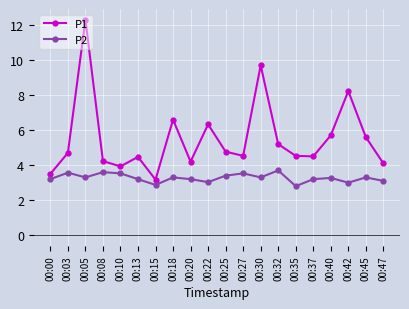

The P2 series shows 6.2 at 00:03. True or false?

False